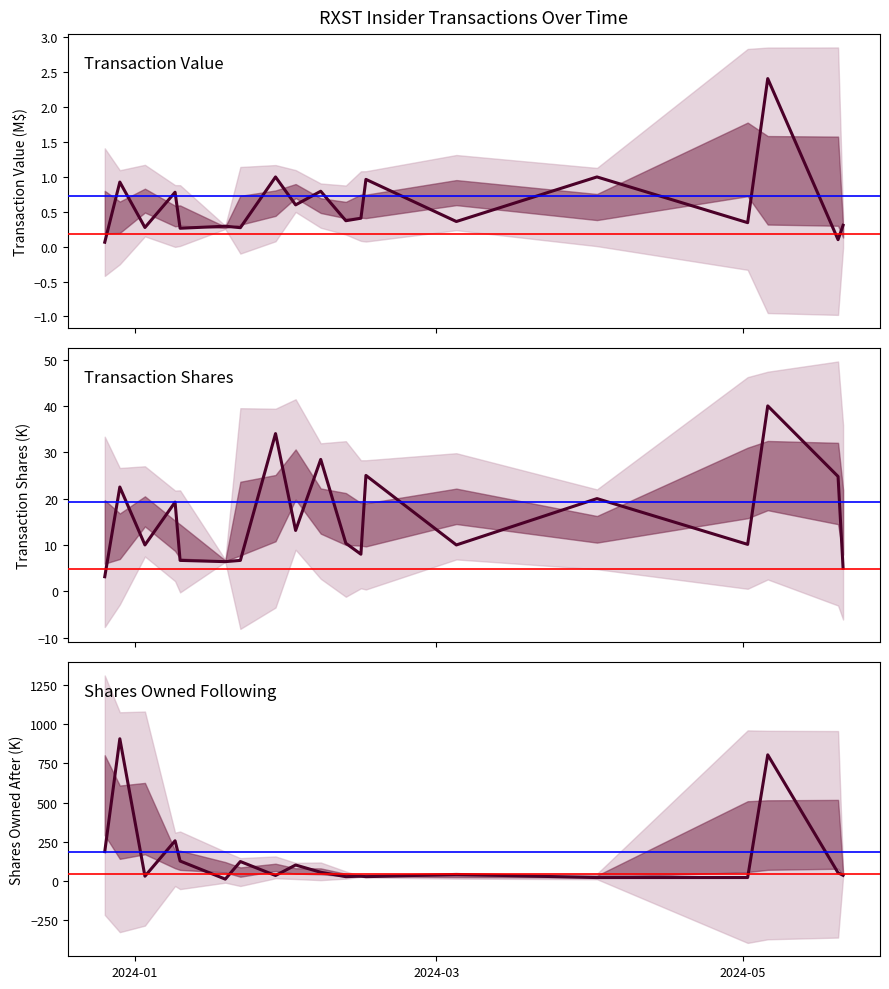

What value does the Transaction Value series have at 2024-05?

0.3